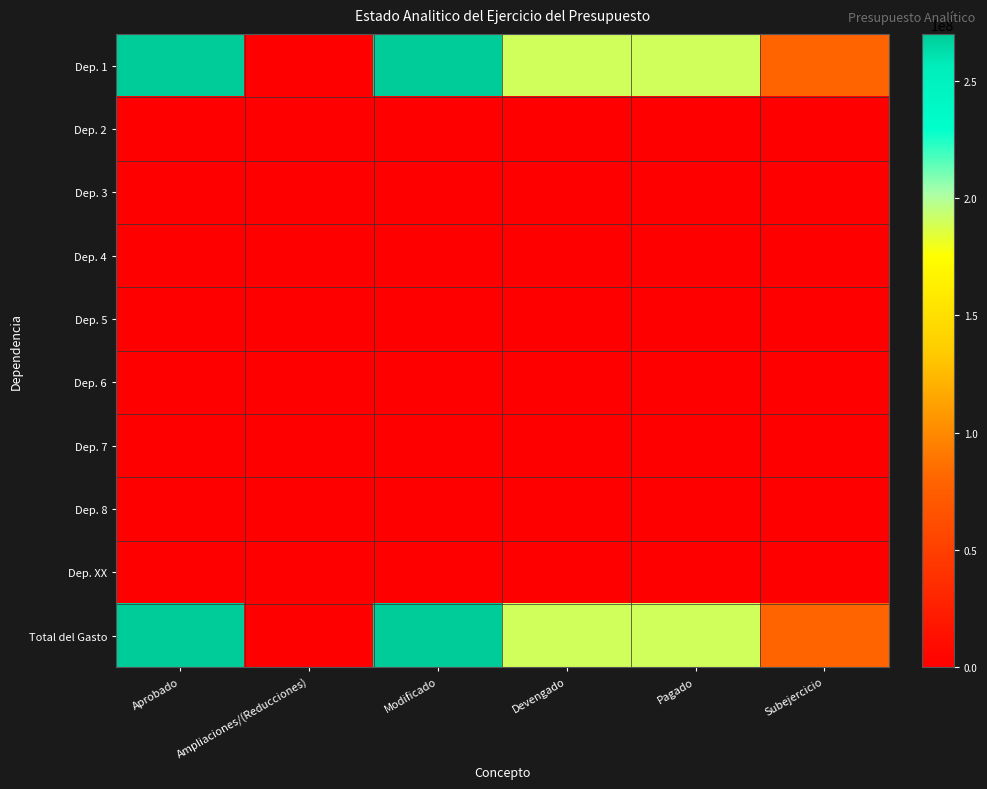

Reading right to left, extract all data points from this chart.

Dep. 1: Subejercicio=79741318.8	Pagado=190258681.2	Devengado=190258681.2	Modificado=270000000.0	Ampliaciones/(Reducciones)=0.0	Aprobado=270000000.0
Dep. 2: Subejercicio=0.0	Pagado=0.0	Devengado=0.0	Modificado=0.0	Ampliaciones/(Reducciones)=0.0	Aprobado=0.0
Dep. 3: Subejercicio=0.0	Pagado=0.0	Devengado=0.0	Modificado=0.0	Ampliaciones/(Reducciones)=0.0	Aprobado=0.0
Dep. 4: Subejercicio=0.0	Pagado=0.0	Devengado=0.0	Modificado=0.0	Ampliaciones/(Reducciones)=0.0	Aprobado=0.0
Dep. 5: Subejercicio=0.0	Pagado=0.0	Devengado=0.0	Modificado=0.0	Ampliaciones/(Reducciones)=0.0	Aprobado=0.0
Dep. 6: Subejercicio=0.0	Pagado=0.0	Devengado=0.0	Modificado=0.0	Ampliaciones/(Reducciones)=0.0	Aprobado=0.0
Dep. 7: Subejercicio=0.0	Pagado=0.0	Devengado=0.0	Modificado=0.0	Ampliaciones/(Reducciones)=0.0	Aprobado=0.0
Dep. 8: Subejercicio=0.0	Pagado=0.0	Devengado=0.0	Modificado=0.0	Ampliaciones/(Reducciones)=0.0	Aprobado=0.0
Dep. XX: Subejercicio=0.0	Pagado=0.0	Devengado=0.0	Modificado=0.0	Ampliaciones/(Reducciones)=0.0	Aprobado=0.0
Total del Gasto: Subejercicio=79741318.8	Pagado=190258681.2	Devengado=190258681.2	Modificado=270000000.0	Ampliaciones/(Reducciones)=0.0	Aprobado=270000000.0